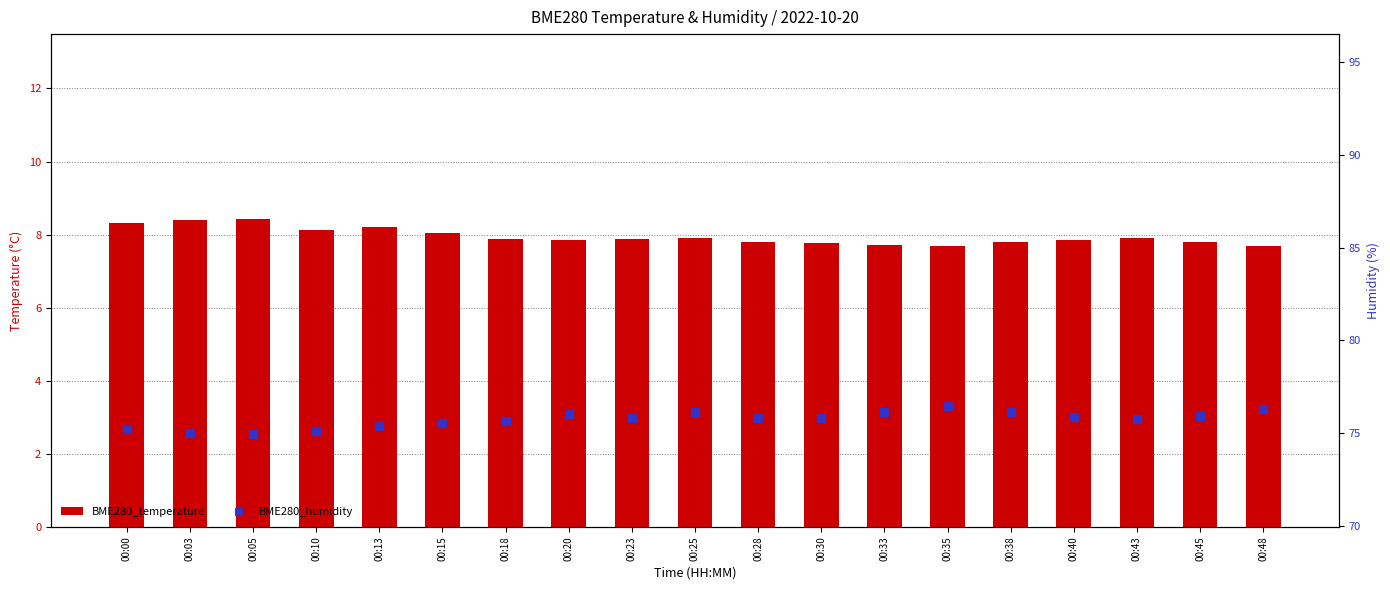

Is the value of BME280_humidity at 00:28 greater than the value of BME280_temperature at 00:15?

Yes